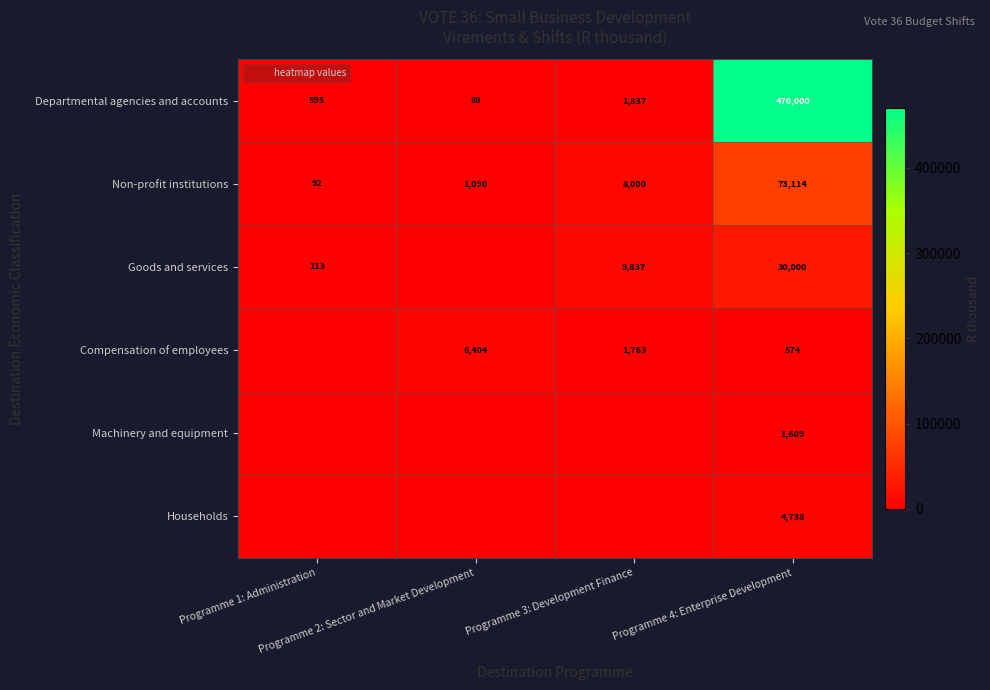

How many values in the Departmental agencies and accounts series exceed 1837?

1